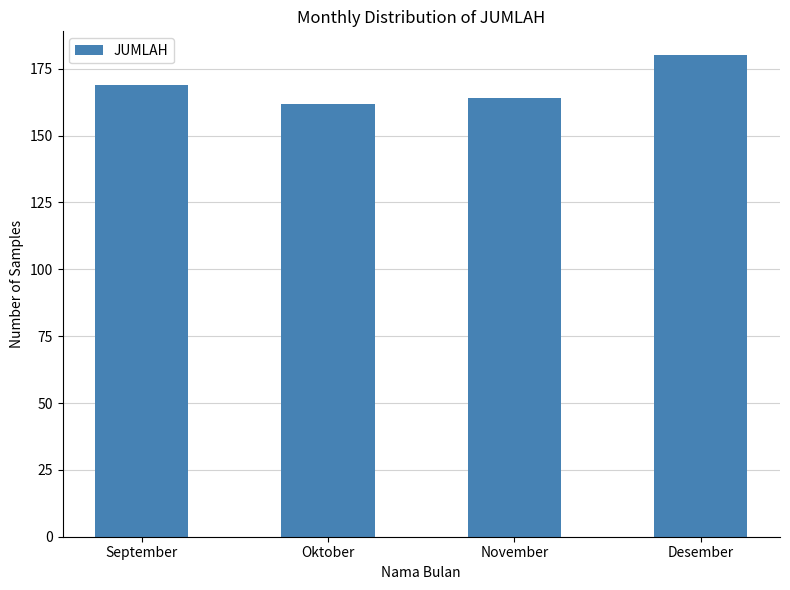

List the labels in order of value, largest first.

Desember, September, November, Oktober